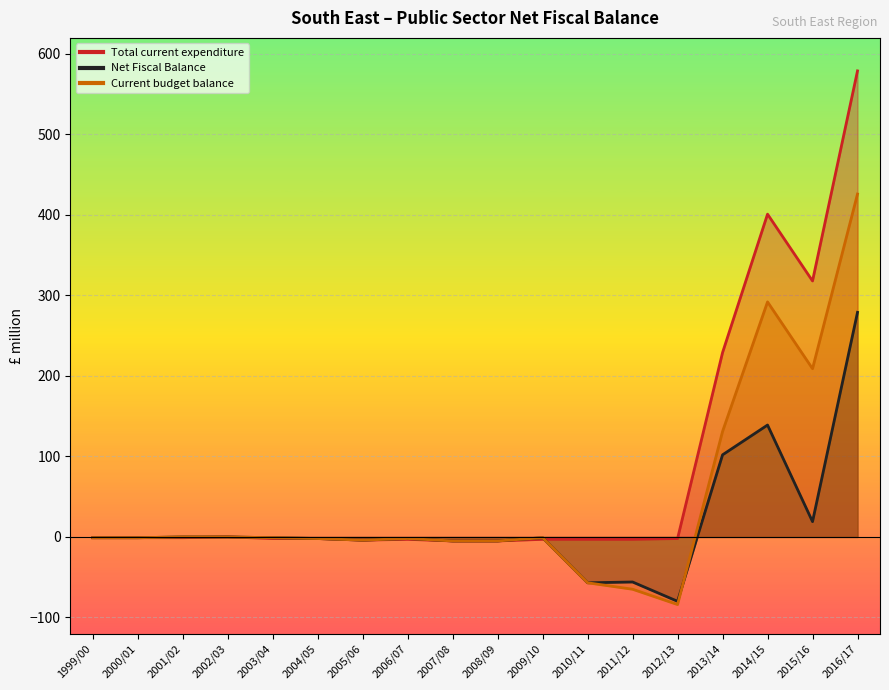

Which series has the widest spread of values?

Total current expenditure